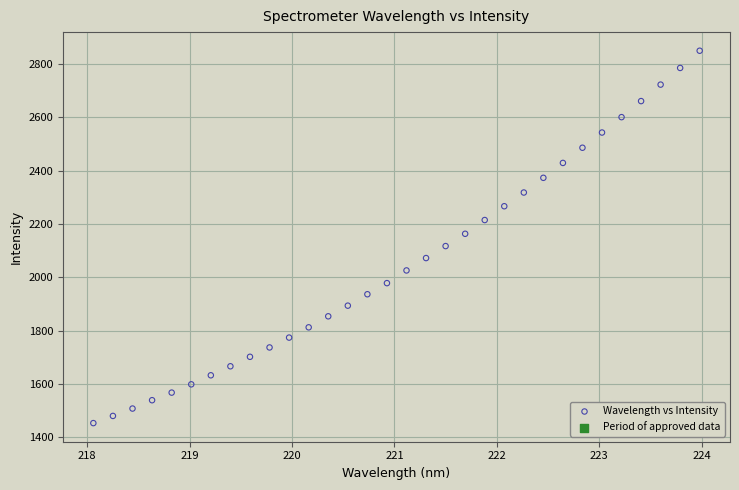

What is the range of Y values (max minus min)?

1396.4